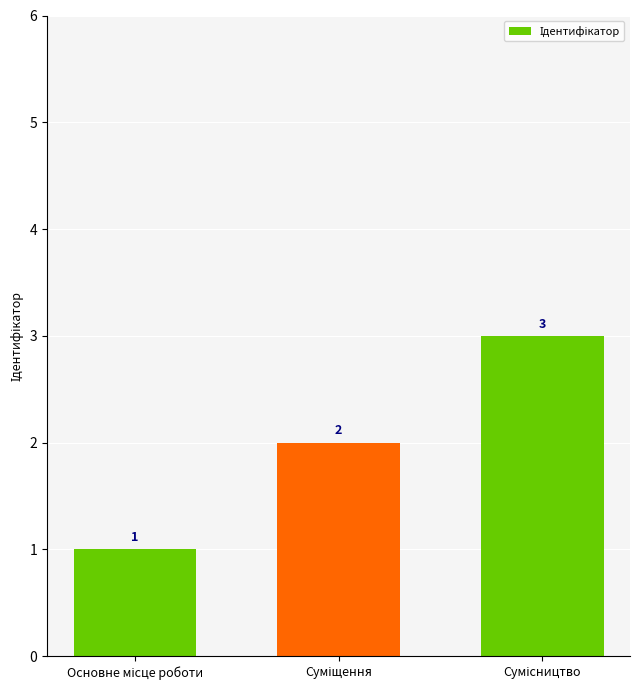

What is the sum of all values?

6